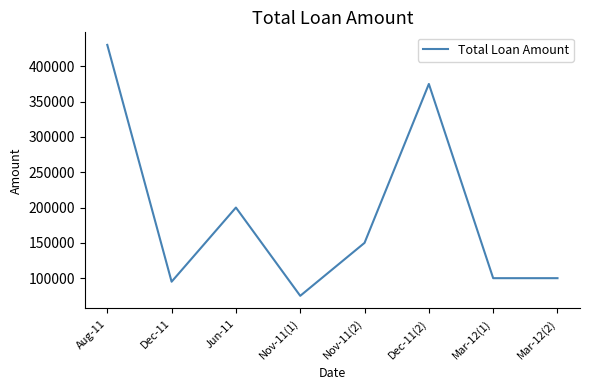

The chart shows a value of 135420 at Dec-11(2). True or false?

False